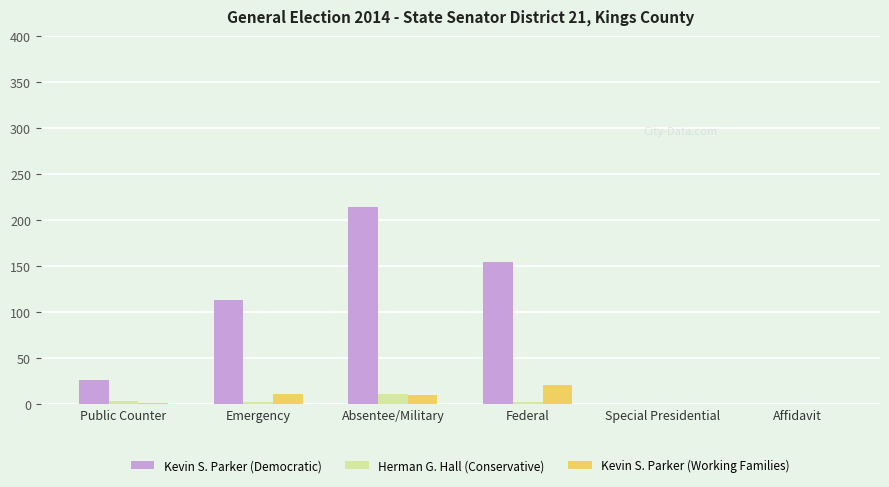

Which series has the widest spread of values?

Kevin S. Parker (Democratic)